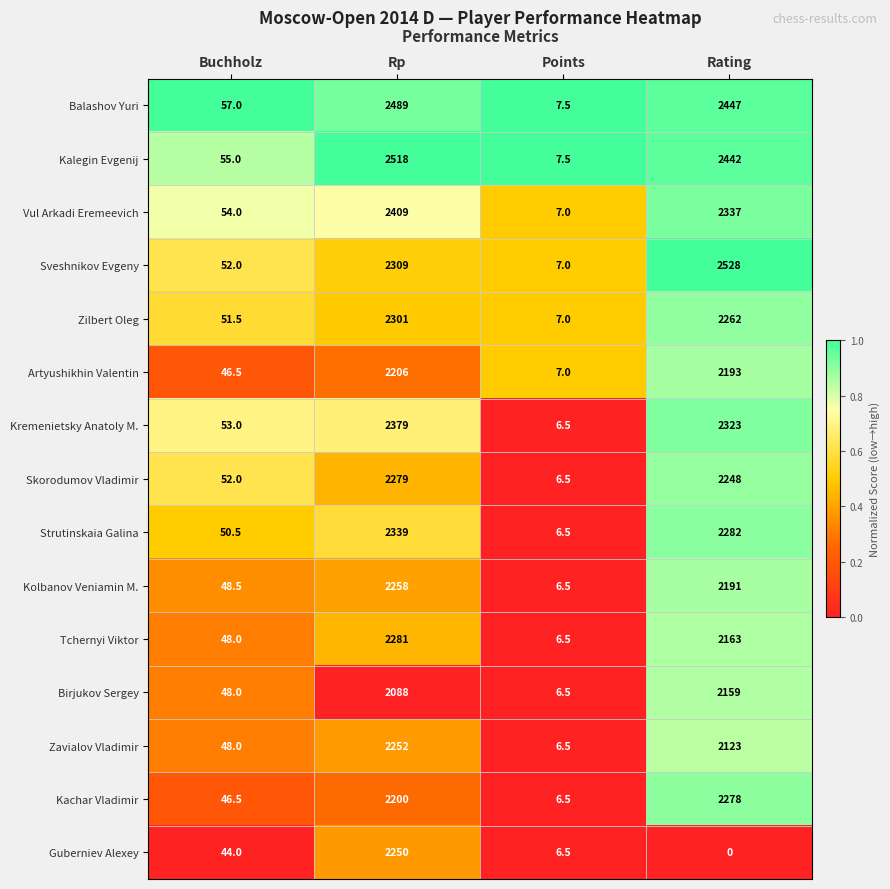

Where does the Zilbert Oleg series first go above 2262?

Rp